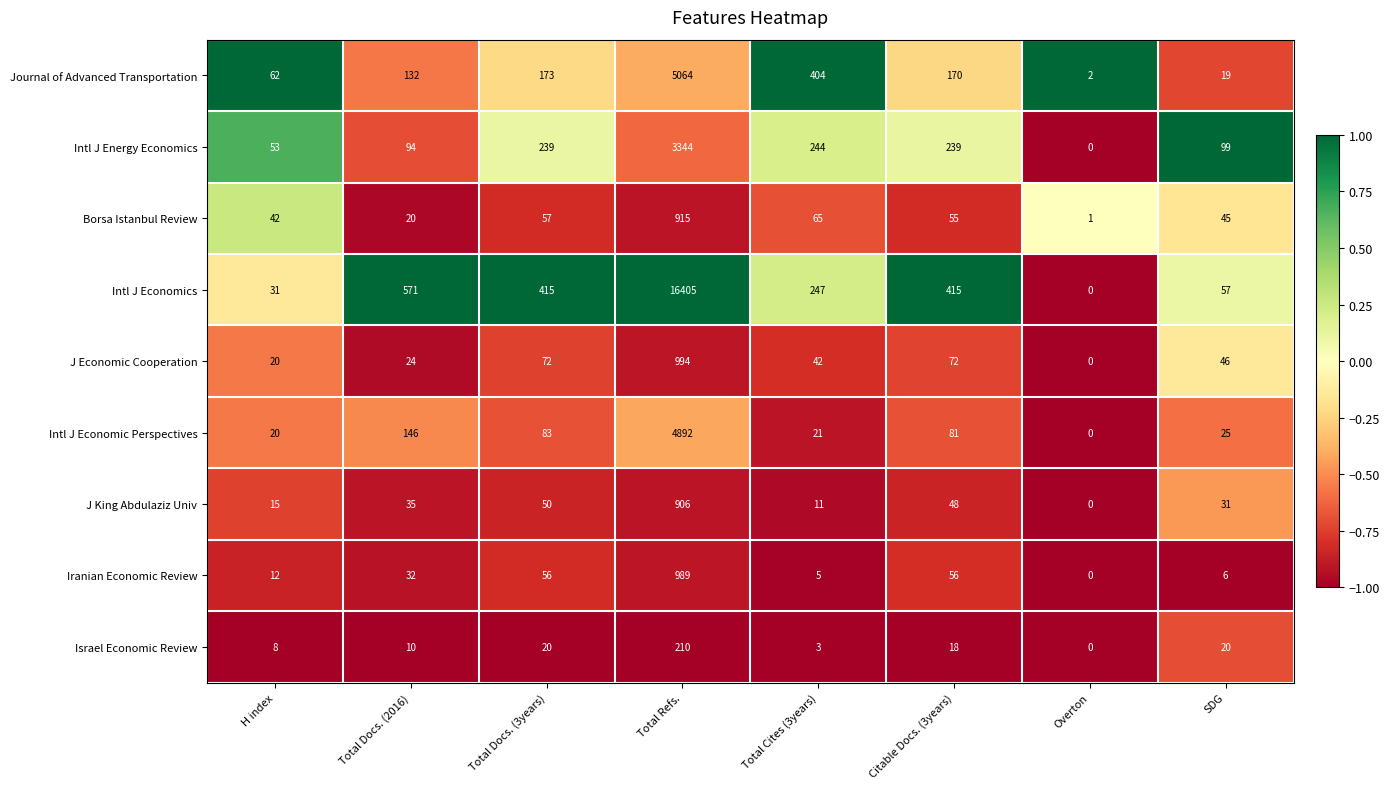

What is the minimum value shown in the chart?

0